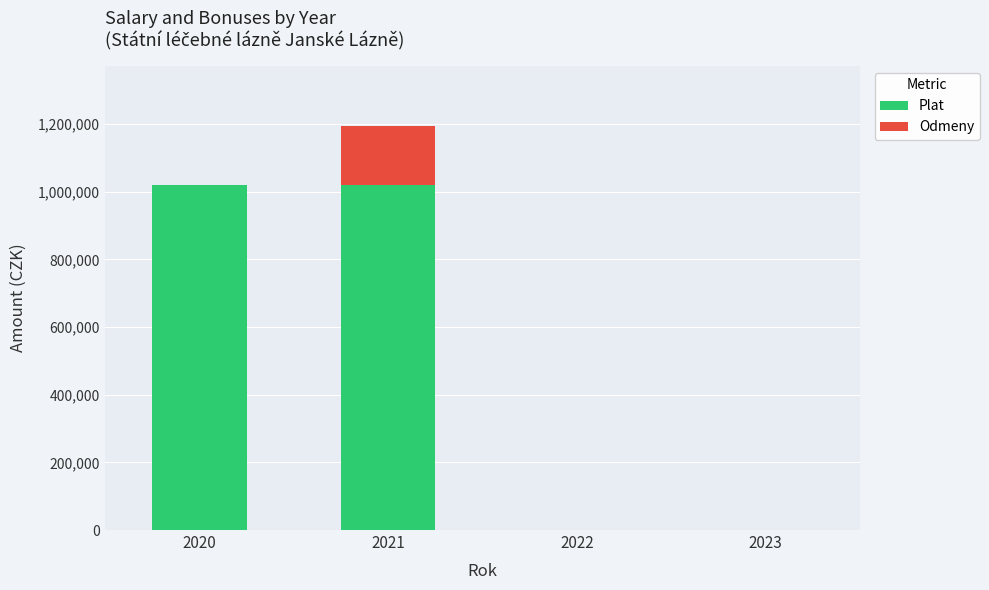

At which category is the sum across all series the highest?

2021